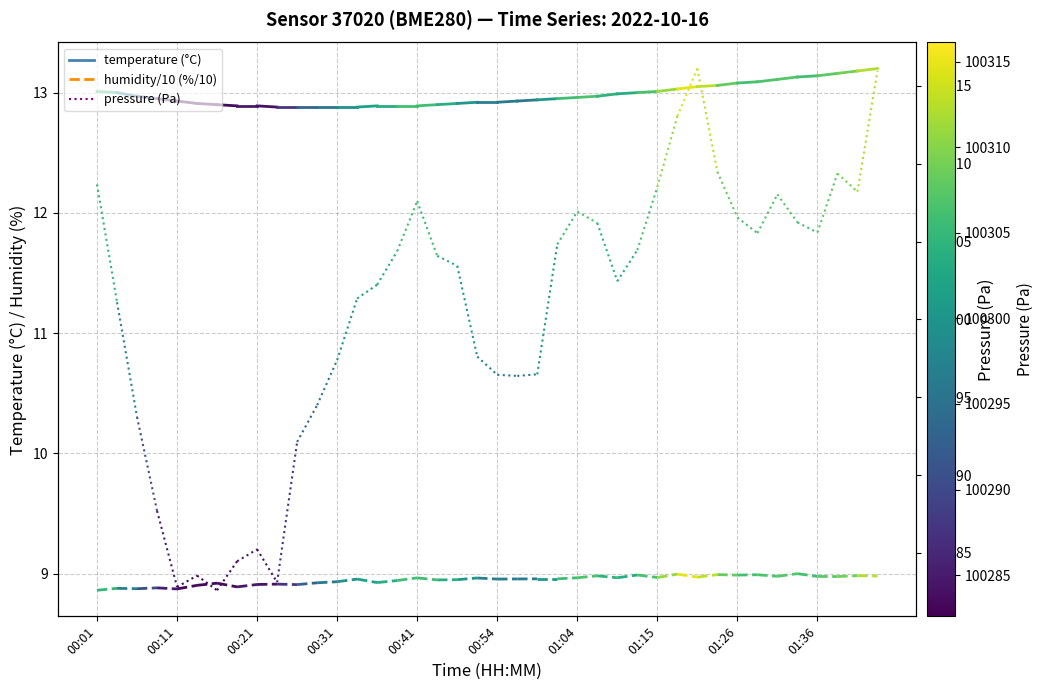

Is this an area chart (filled region under the line)?

No